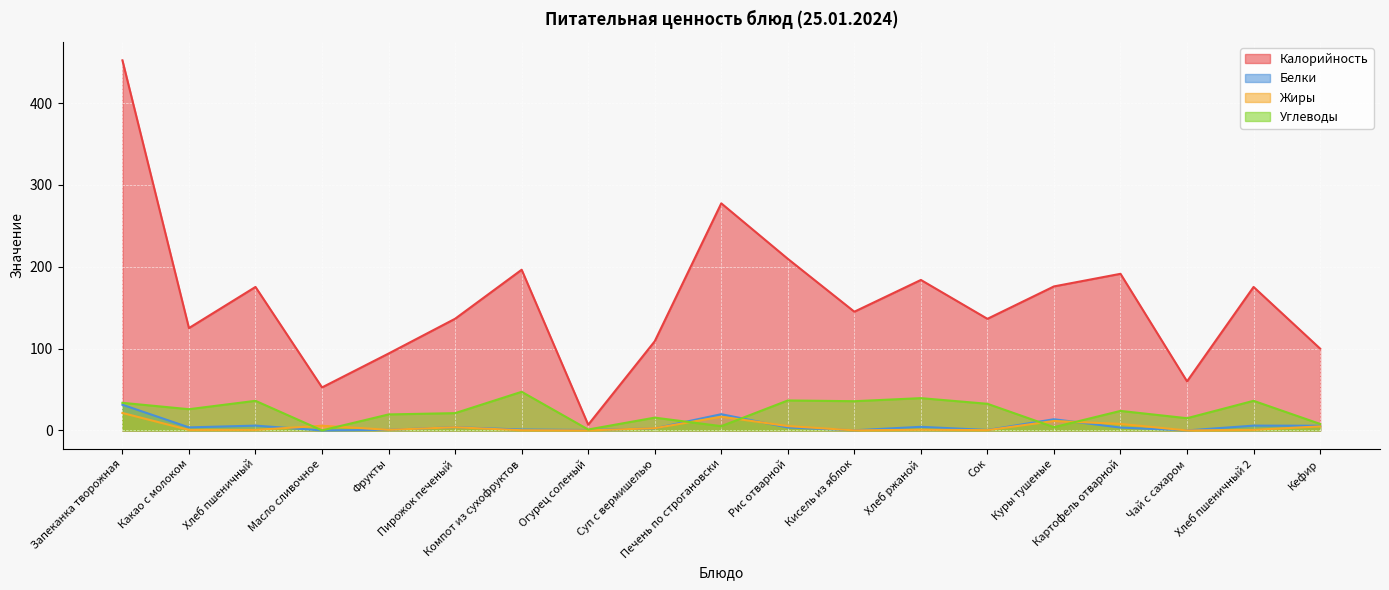

Rank the series by their maximum value, from highest to lowest.

Калорийность, Углеводы, Белки, Жиры